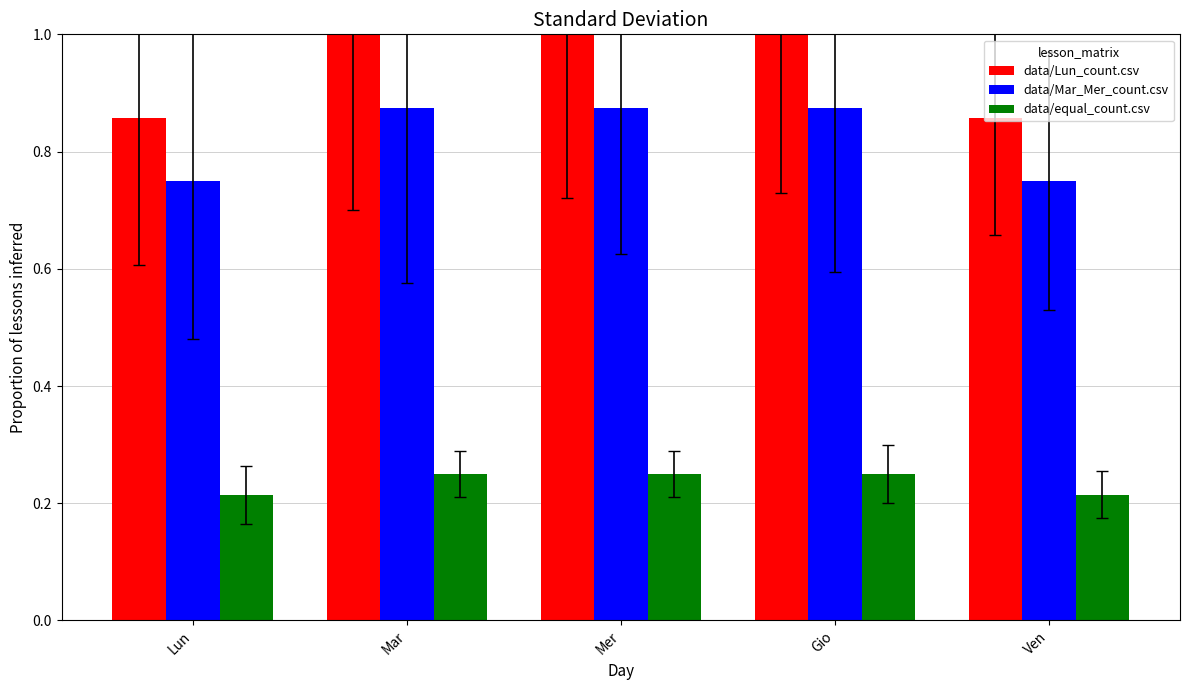

What is the highest value of the data/Lun_count.csv series?

1.0